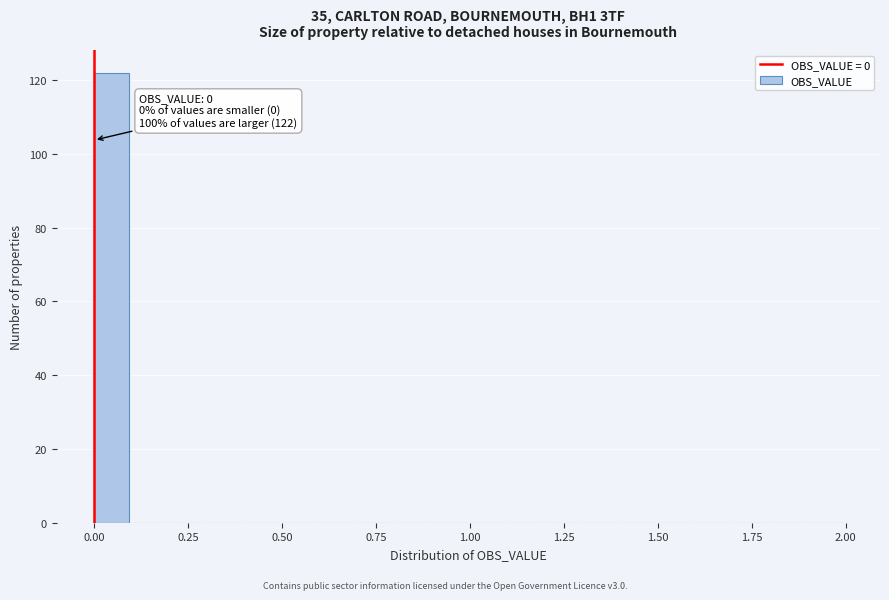

Read against the x-axis, roughly where is the centre of the tallest bar?

0.05